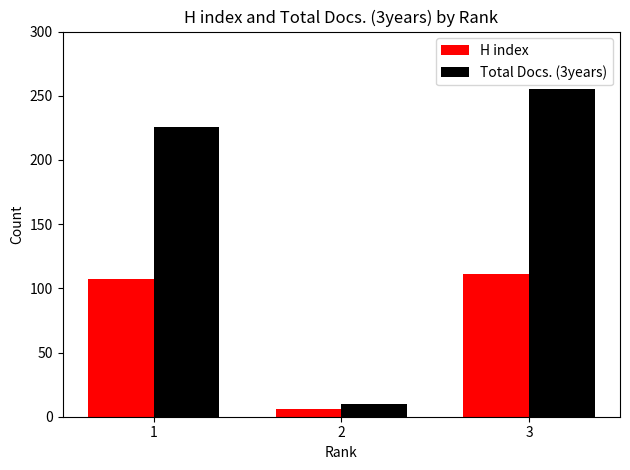

What is the total value across all series at 2?

16